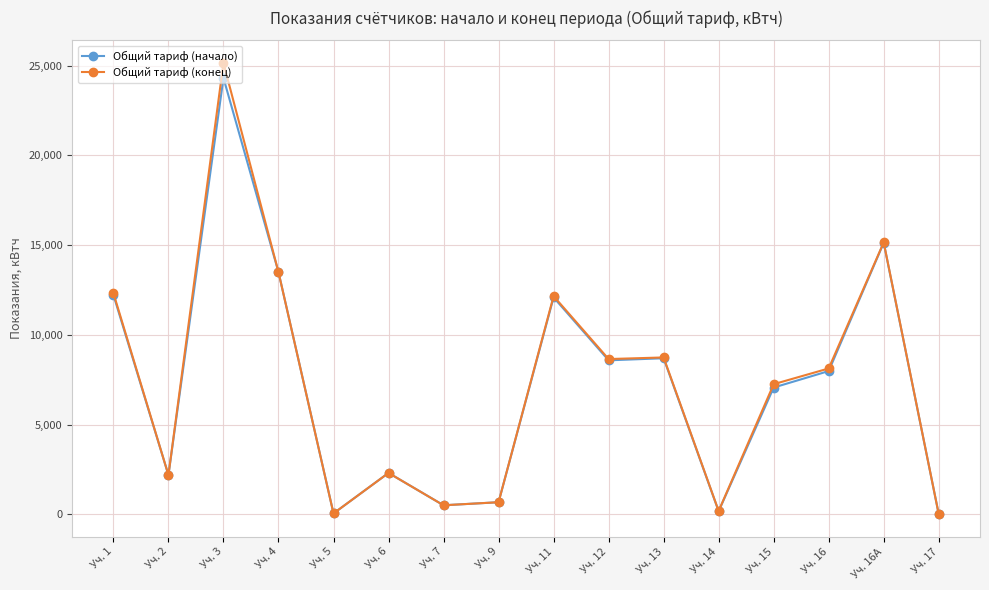

What is the value of the Общий тариф (конец) point at the 3rd from the left?

25144.9